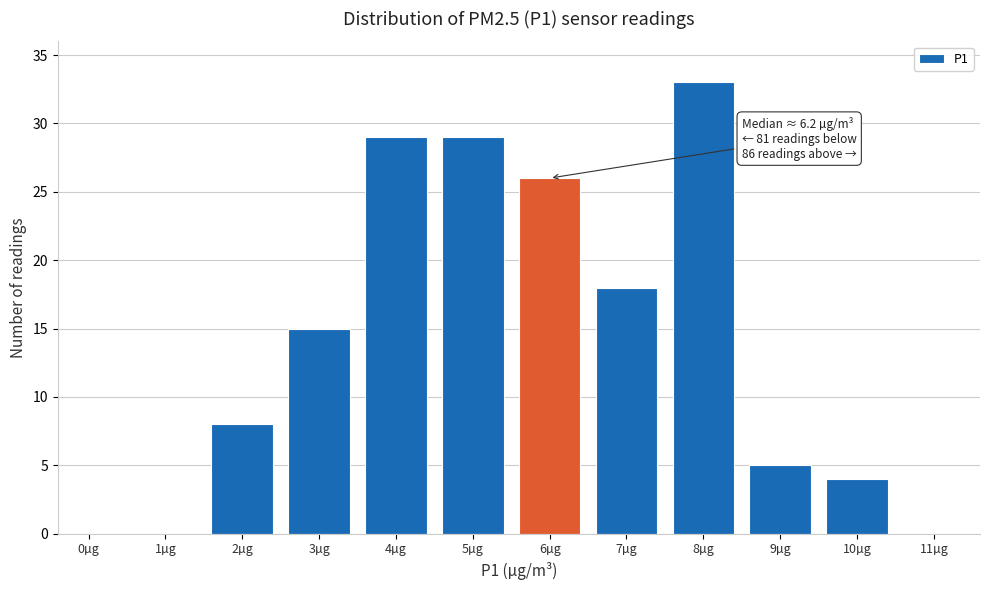

Reading left to right, transcribe all the data shown in this chart.

0µg=0	1µg=0	2µg=8	3µg=15	4µg=29	5µg=29	6µg=26	7µg=18	8µg=33	9µg=5	10µg=4	11µg=0